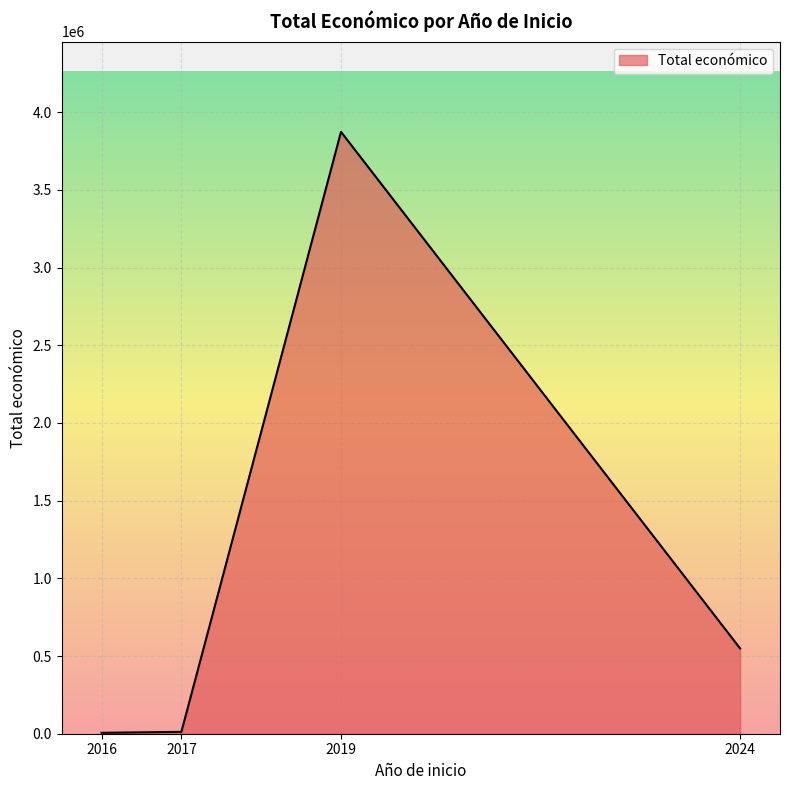

What is the difference between the maximum and minimum values?

3867444